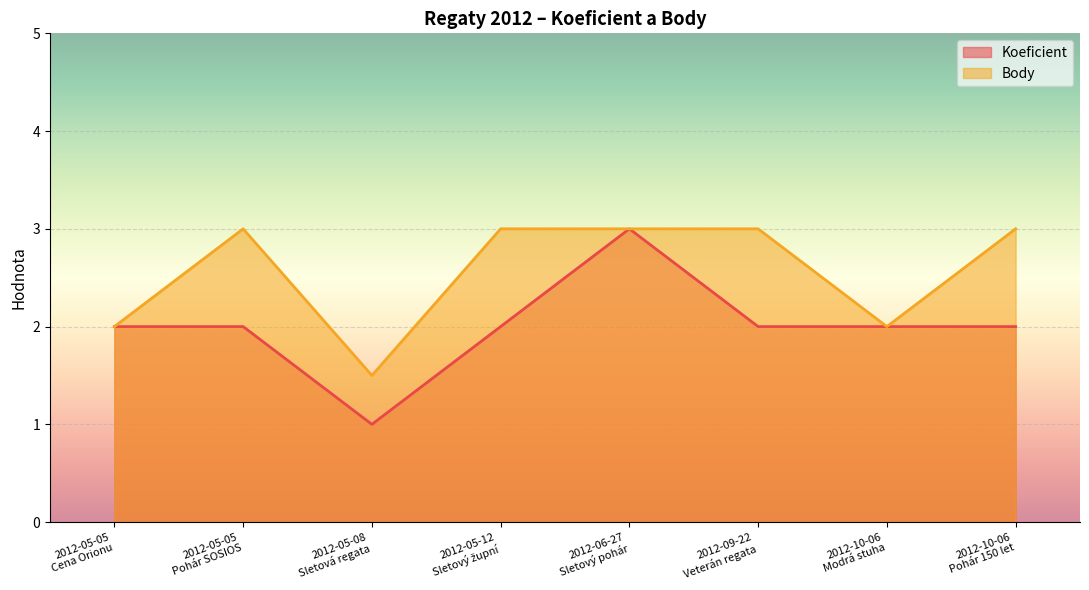

In Body, how many points are lower than both neighbors (excluding endpoints)?

2